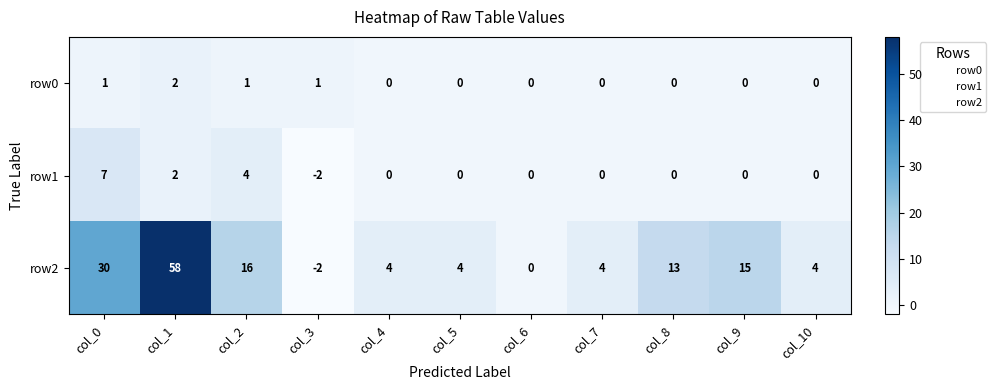

What is the difference between the row2 values at col_7 and col_8?

9